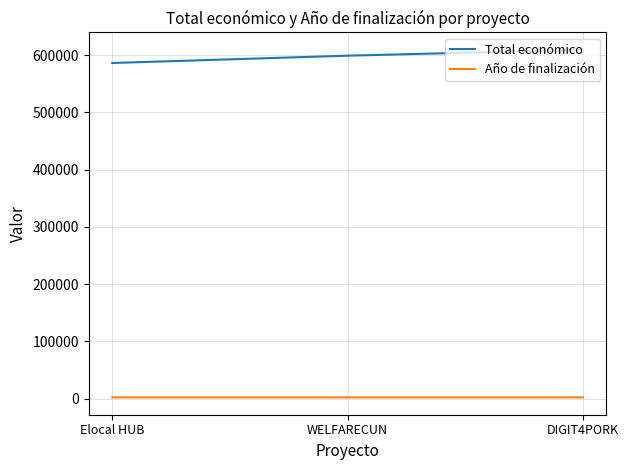

At which label is Total económico closest to 597663?

WELFARECUN